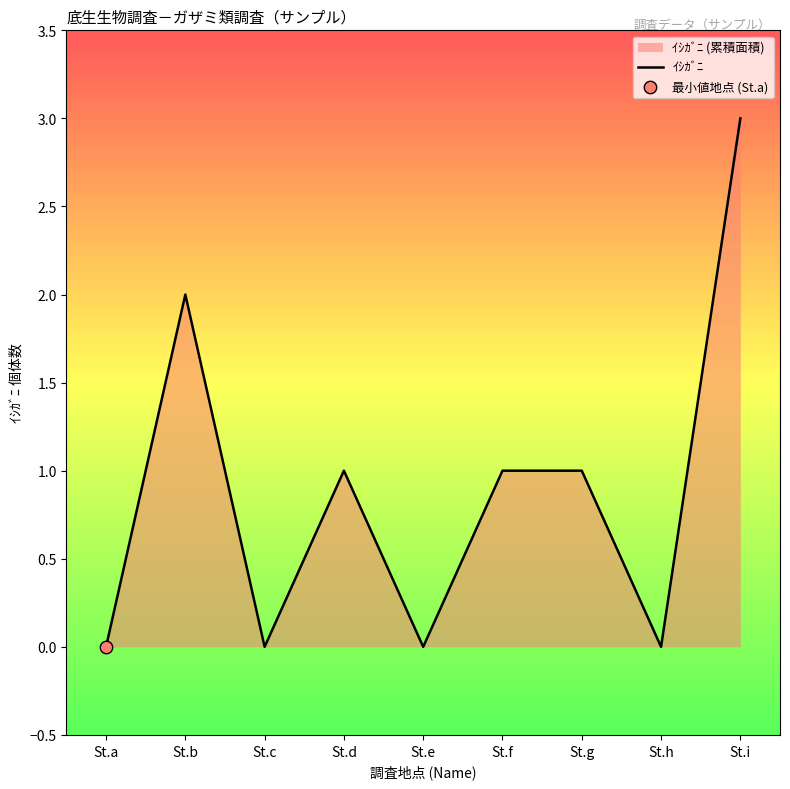

Between St.g and St.h, which is larger?

St.g